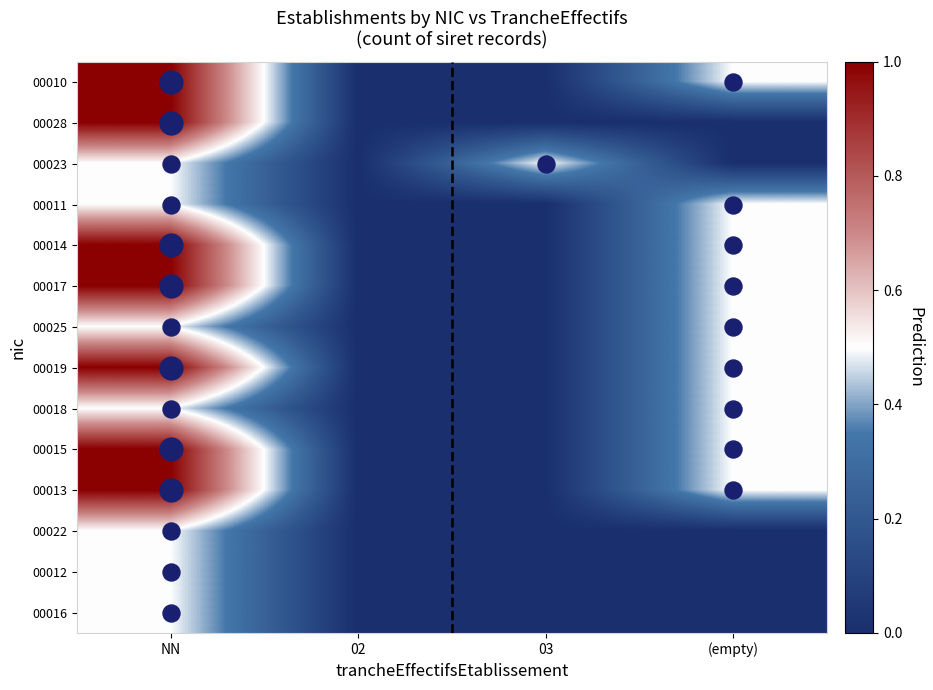

How many series are shown in this chart?

14